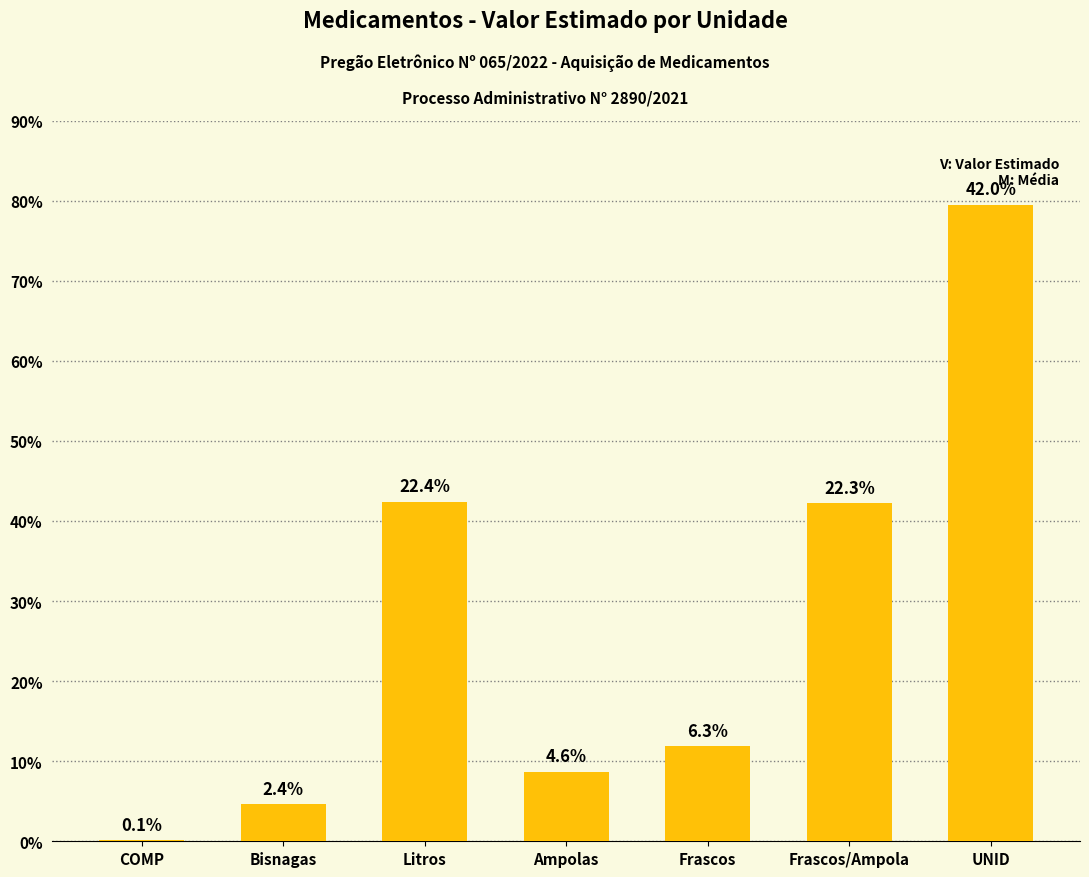

What is the difference between the values at COMP and UNID?

79.4